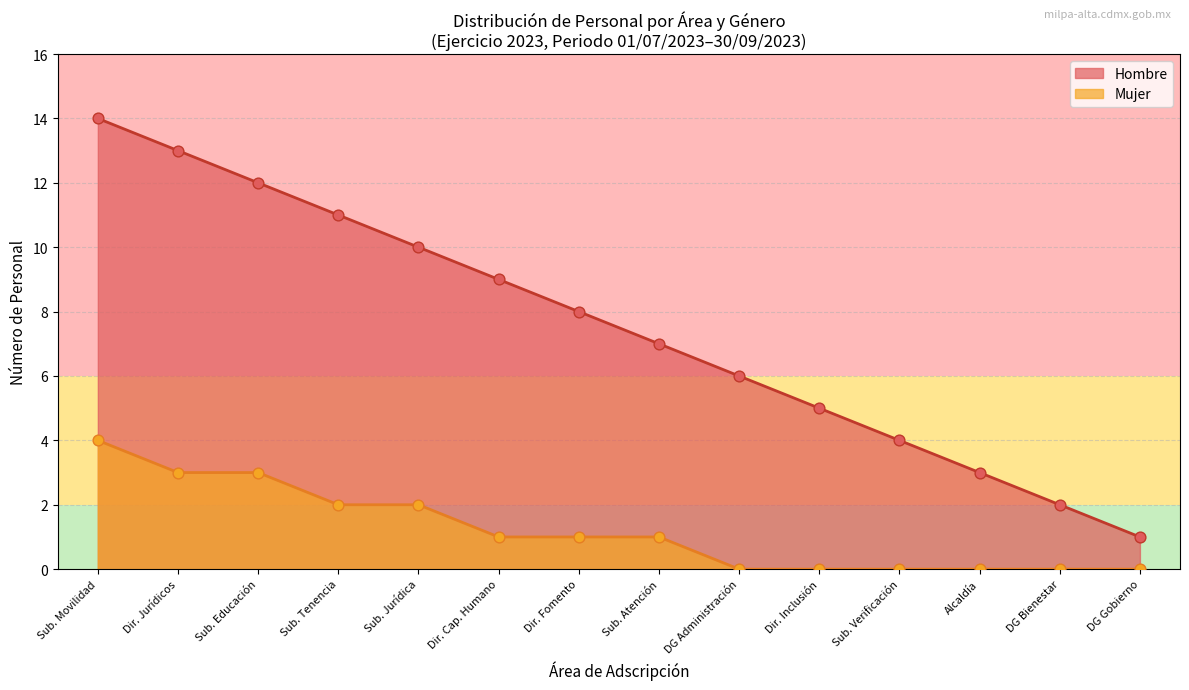

Which series has the largest total across all categories?

Hombre